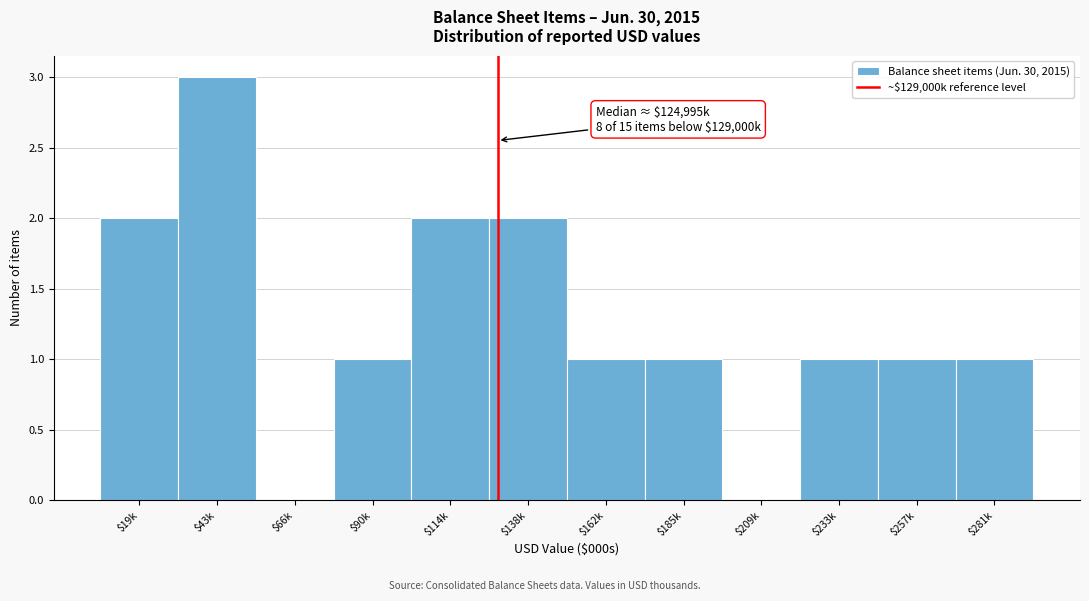

What is the sum of all values?

15